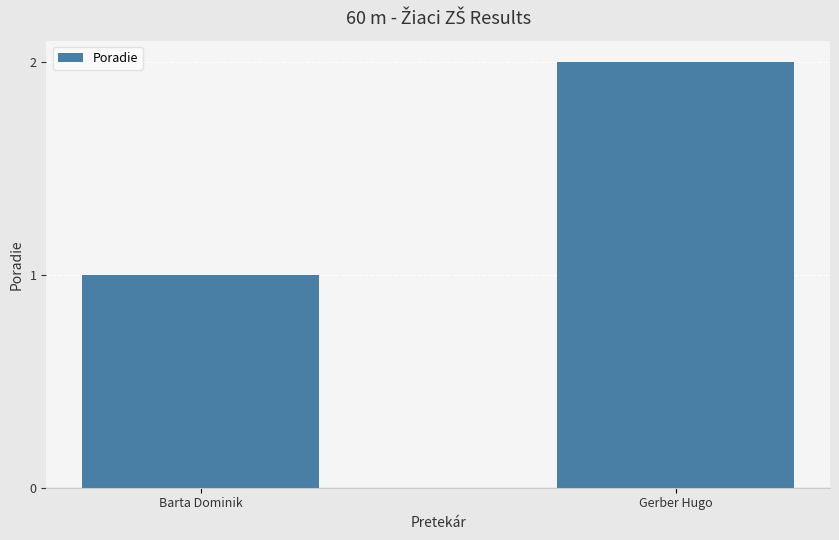

At which category does the chart reach its minimum across all series?

Barta Dominik